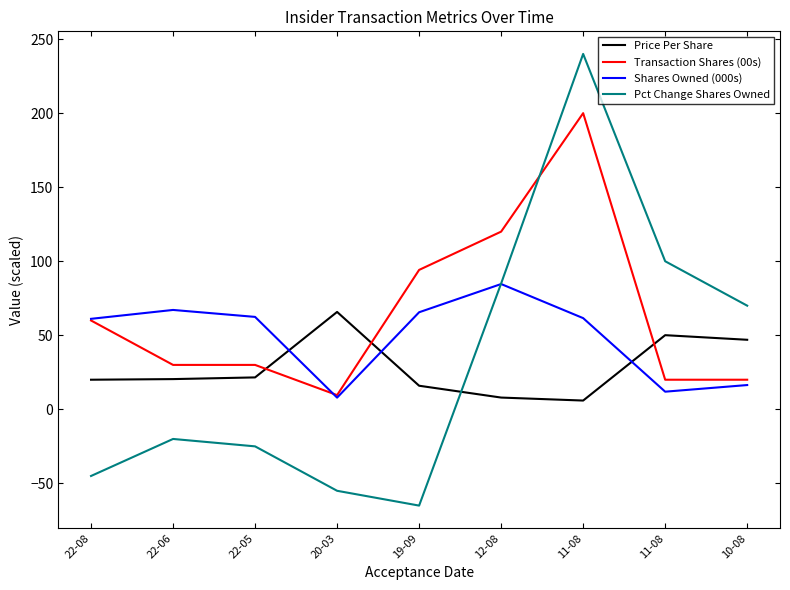

At 20-03, list the series in order from smallest to largest.

Pct Change Shares Owned, Shares Owned (000s), Transaction Shares (00s), Price Per Share